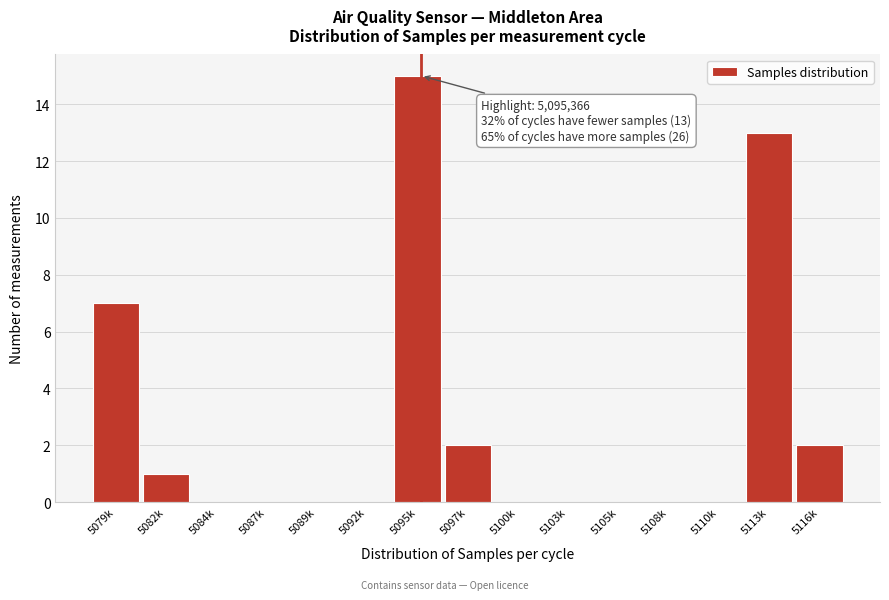

Reading left to right, what are all the values shown in this chart?

5079k=7	5082k=1	5084k=0	5087k=0	5089k=0	5092k=0	5095k=15	5097k=2	5100k=0	5103k=0	5105k=0	5108k=0	5110k=0	5113k=13	5116k=2